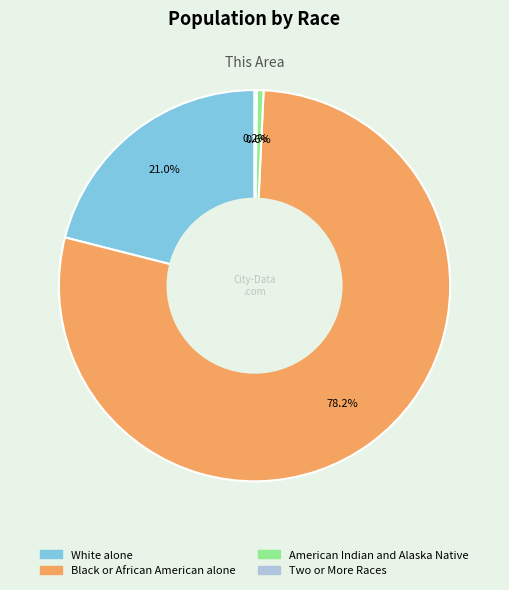

Which slice is the largest?

Black or African American alone